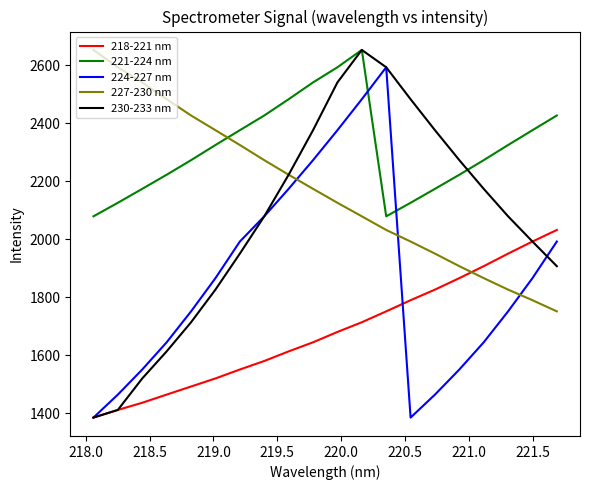

Which series has the largest range (max minus min)?

230-233 nm